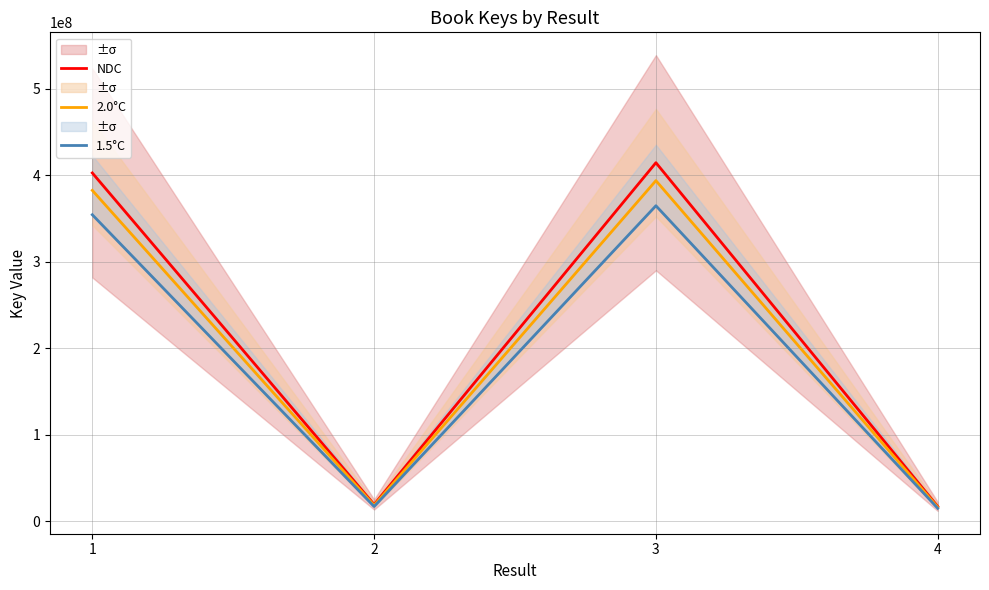

What is the value of the 2.0°C point at the 3rd from the left?

393903991.0